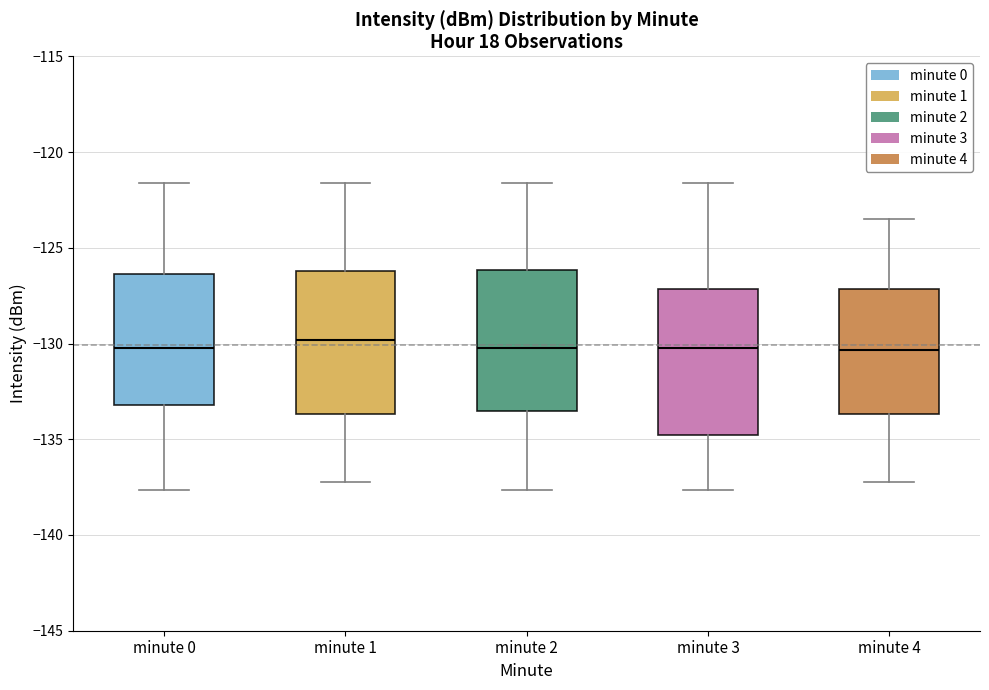

Where does the median line of the box for minute 1 sit on the y-axis? The values are not printed on the chart, so give them approximately, as read against the axis.

-130.0